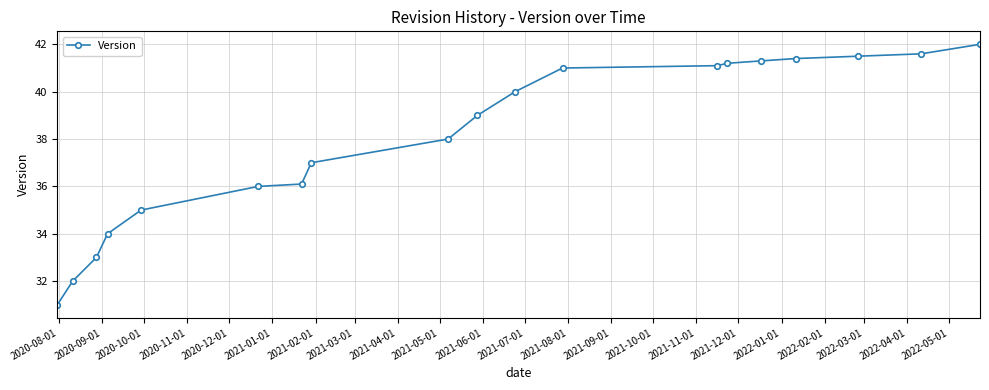

What is the minimum value shown in the chart?

31.0